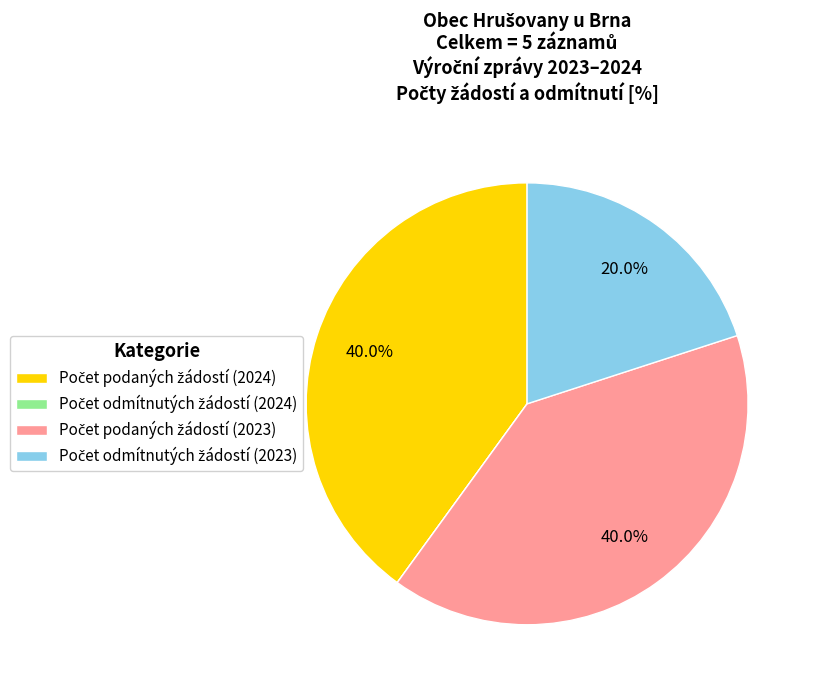

Is there any slice that represents more than half of the pie?

No